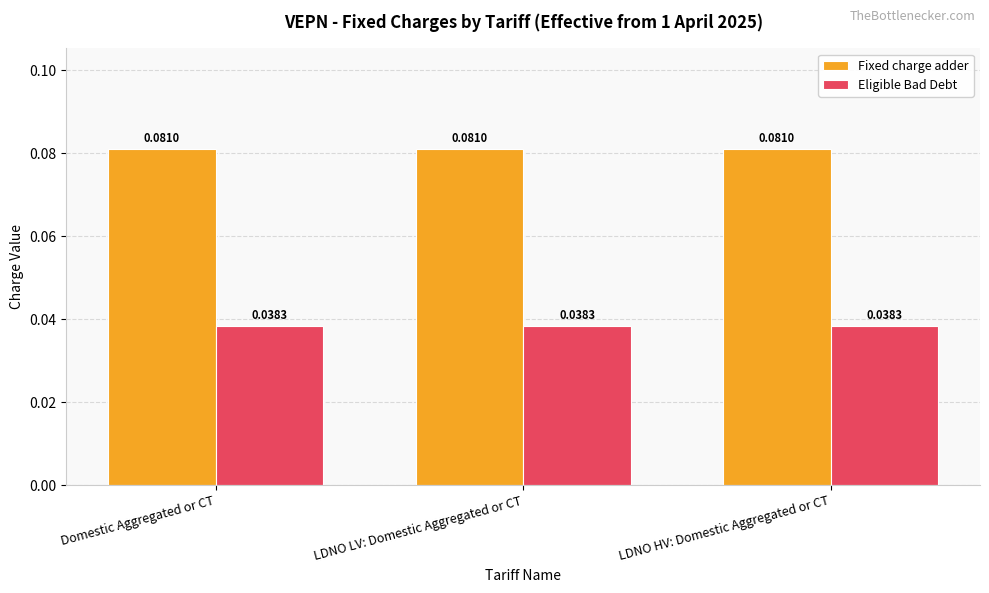

What is the label of the 2nd bar from the right?

LDNO LV: Domestic Aggregated or CT